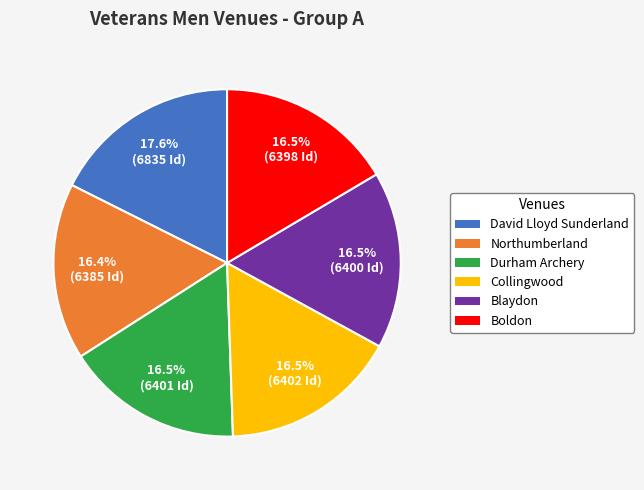

Is there any slice that represents more than half of the pie?

No